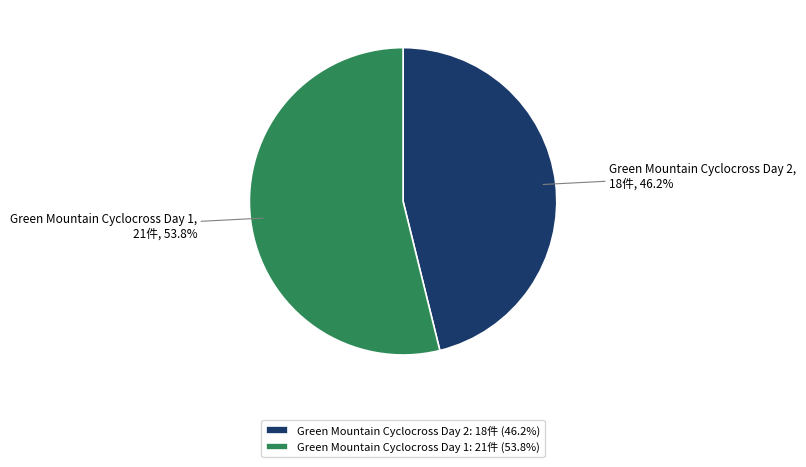

Is it true that Green Mountain Cyclocross Day 1 is 54% of the pie?

True